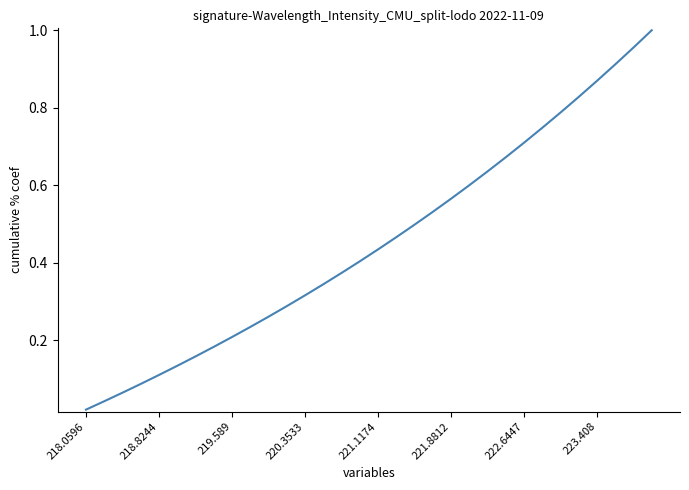

How many lines are shown in the chart?

1